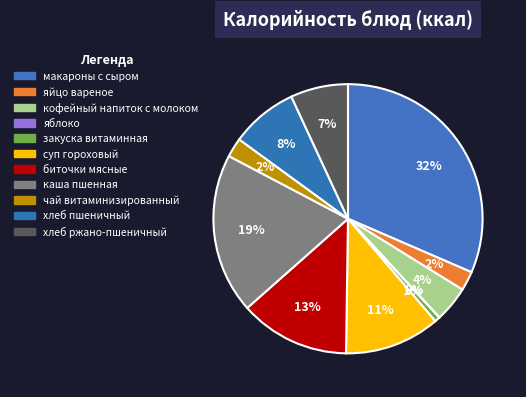

To the nearest percent, what is the average slice percentage?

9%